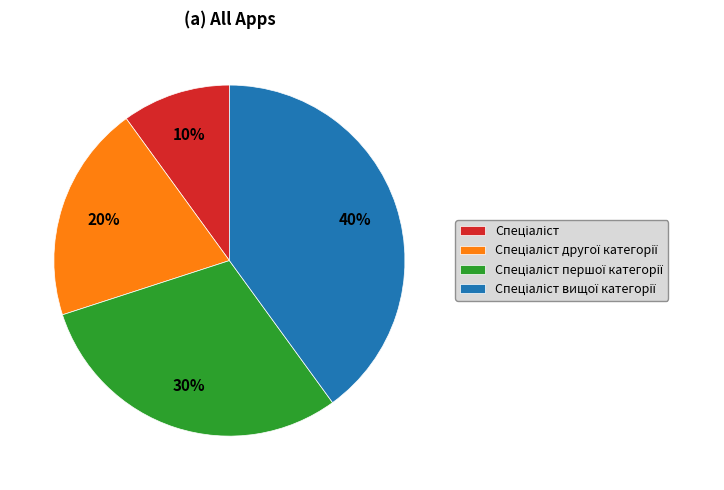

Does any single category account for the majority?

No